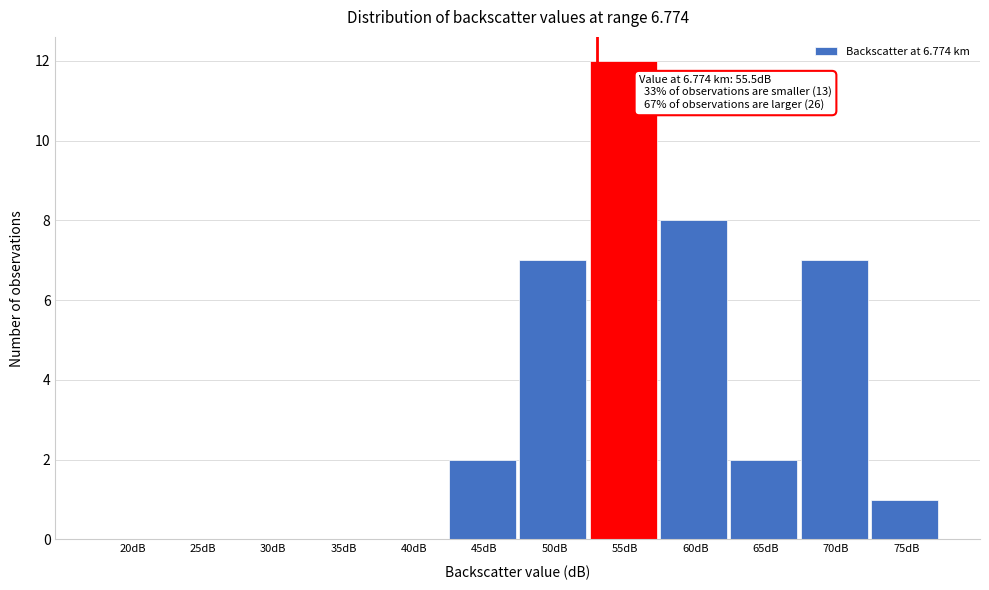

Reading left to right, what are all the values shown in this chart?

20dB=0	25dB=0	30dB=0	35dB=0	40dB=0	45dB=2	50dB=7	55dB=12	60dB=8	65dB=2	70dB=7	75dB=1